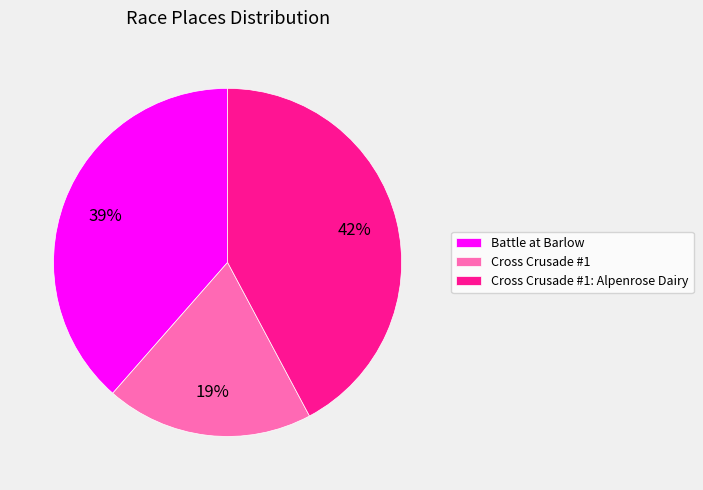

True or false: Battle at Barlow accounts for 52% of the total.

False